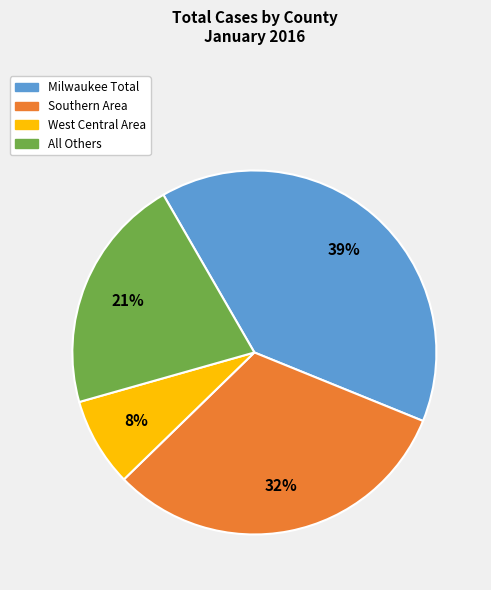

Does any single category account for the majority?

No